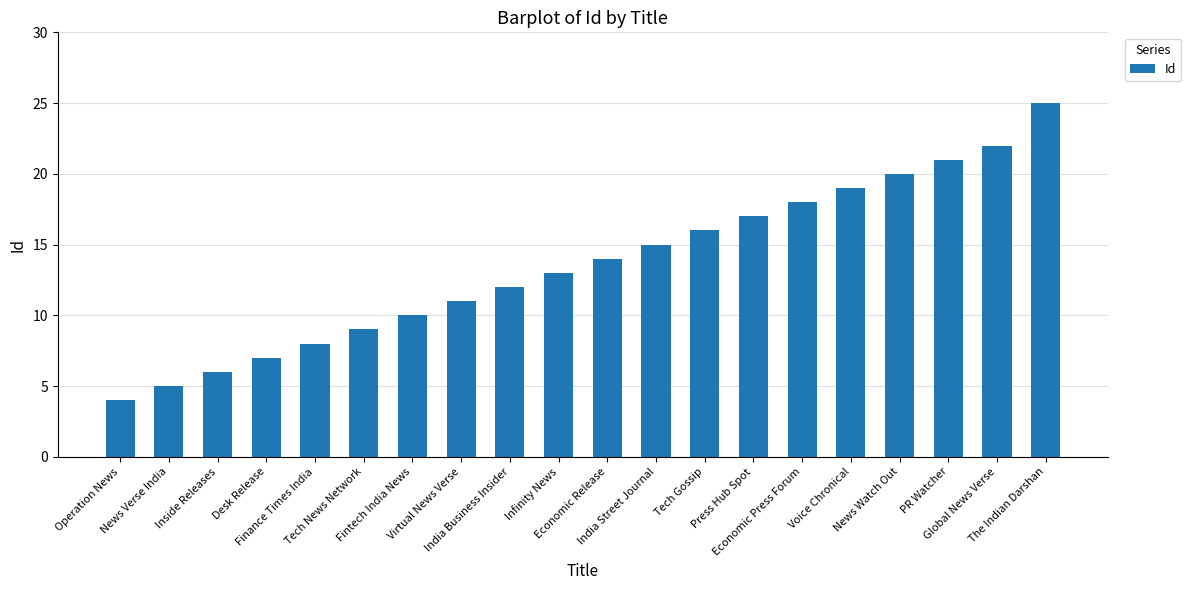

At which label is the value closest to 14?

Economic Release